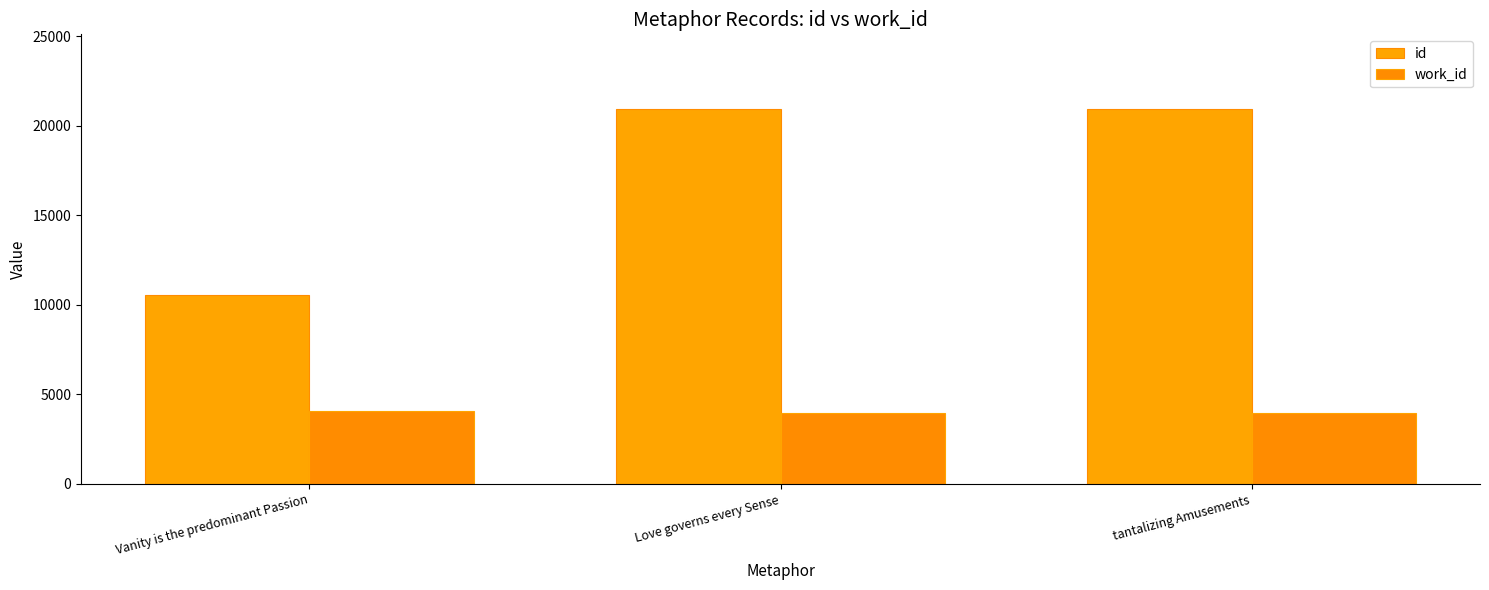

Rank the series by their average value, from highest to lowest.

id, work_id